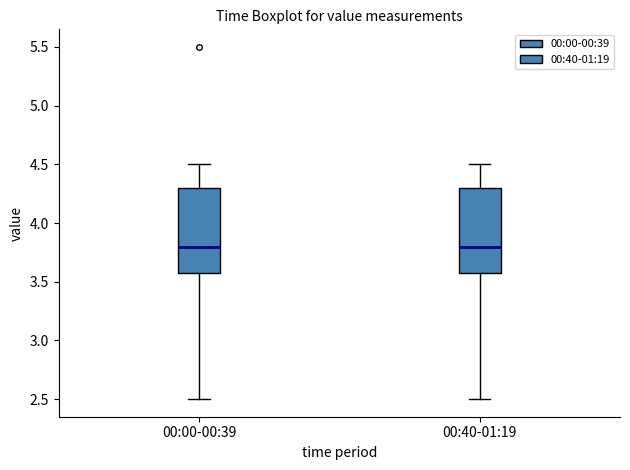

Reading left to right, transcribe this box plot: for each box, give where its median line is, the range the box spans, and where its two whiskers end, as read against the y-axis. The values are not printed on the chart, so give them approximately, as read against the axis.

00:00-00:39: median 3.8, box 3.6 to 4.3, whiskers 2.5 to 4.5
00:40-01:19: median 3.8, box 3.6 to 4.3, whiskers 2.5 to 4.5